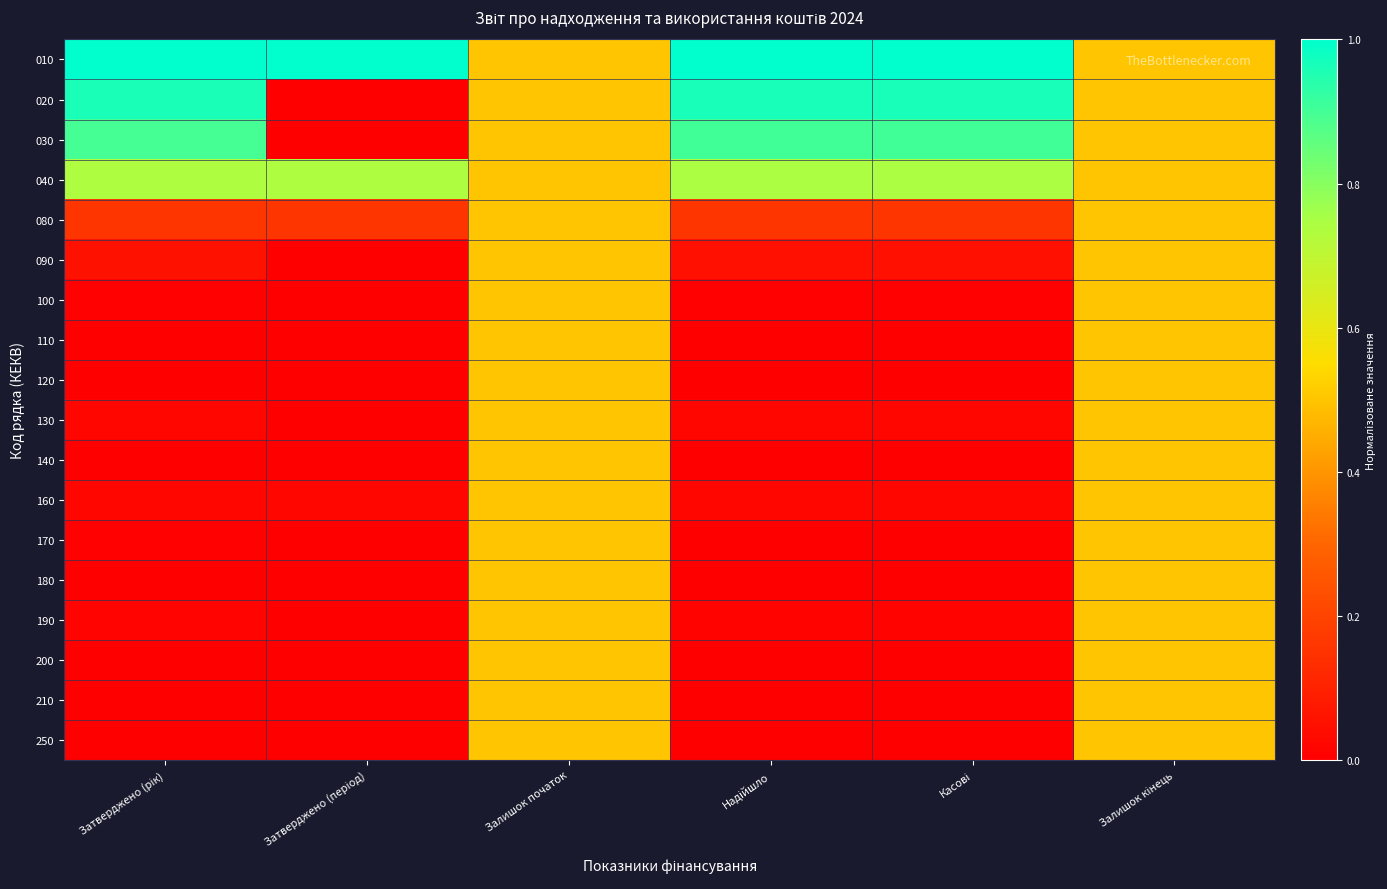

At Затверджено (період), list the series in order from smallest to largest.

020, 030, 090, 100, 130, 140, 170, 180, 190, 200, 210, 110, 250, 120, 160, 080, 040, 010